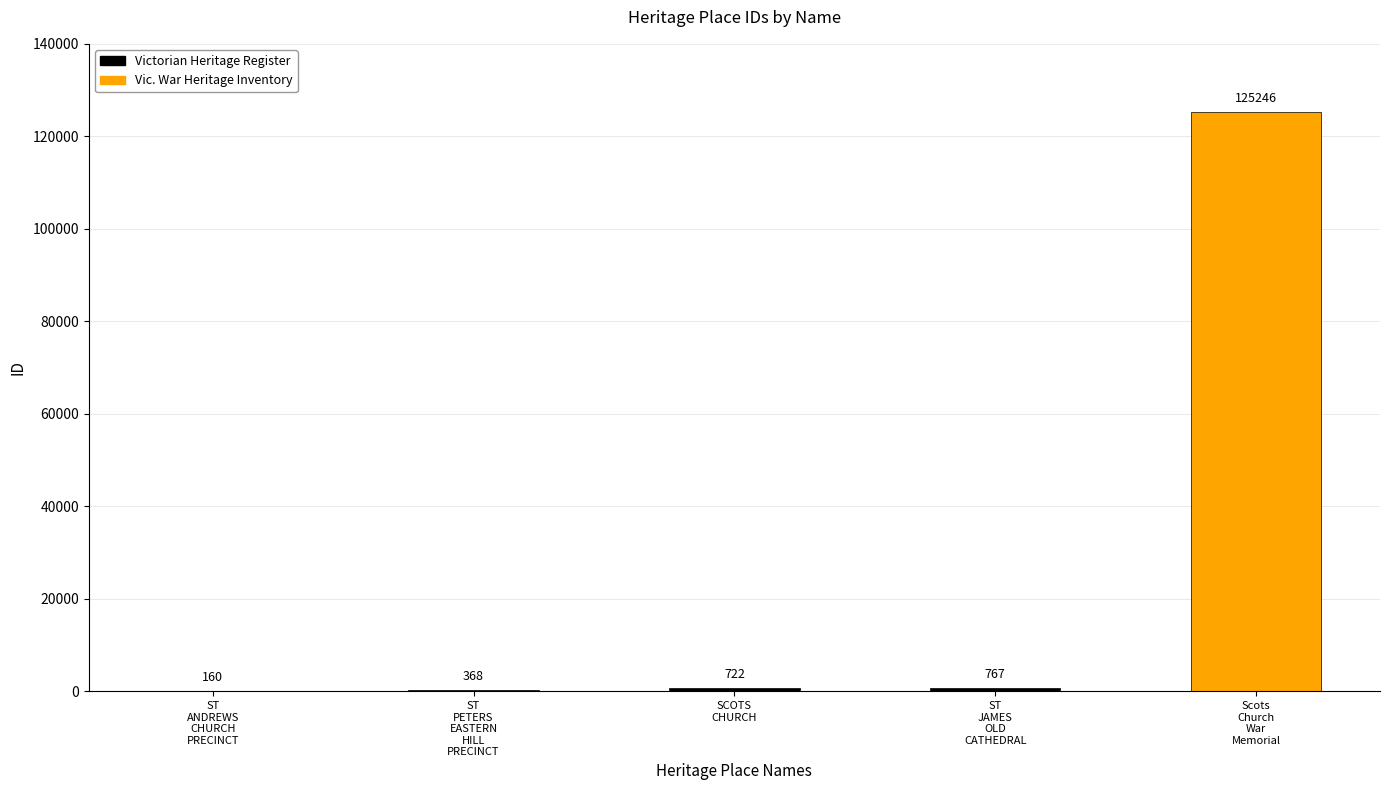

What is the change in value from ST PETERS EASTERN HILL PRECINCT to Scots Church War Memorial?

+124878